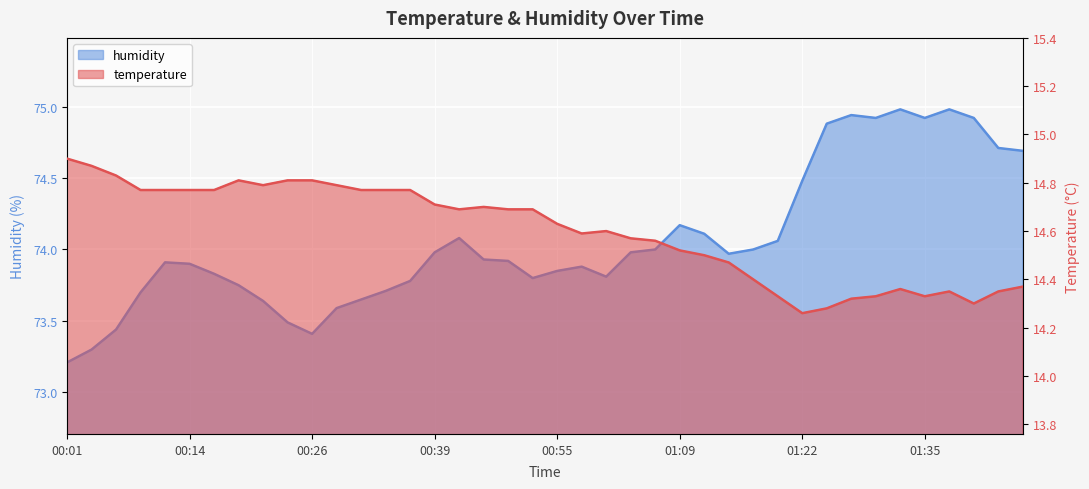

Which series has the widest spread of values?

humidity